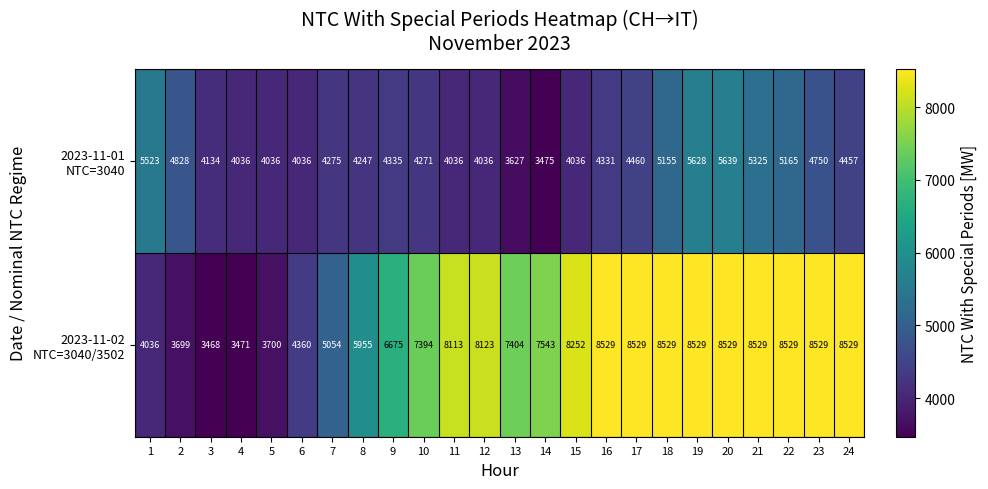

At how many categories does at least one series exceed 6419?

16